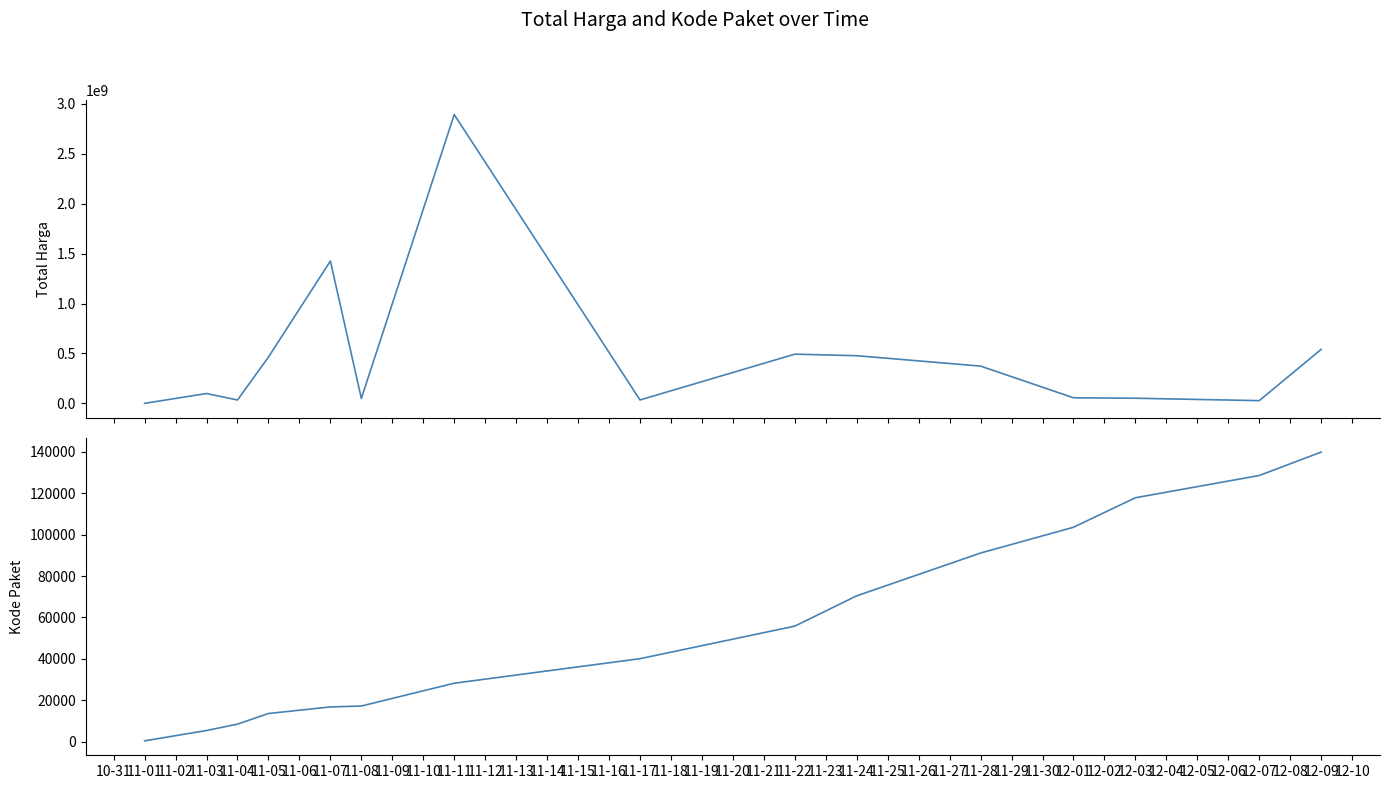

What are all the series names shown in the legend?

Total Harga, Kode Paket